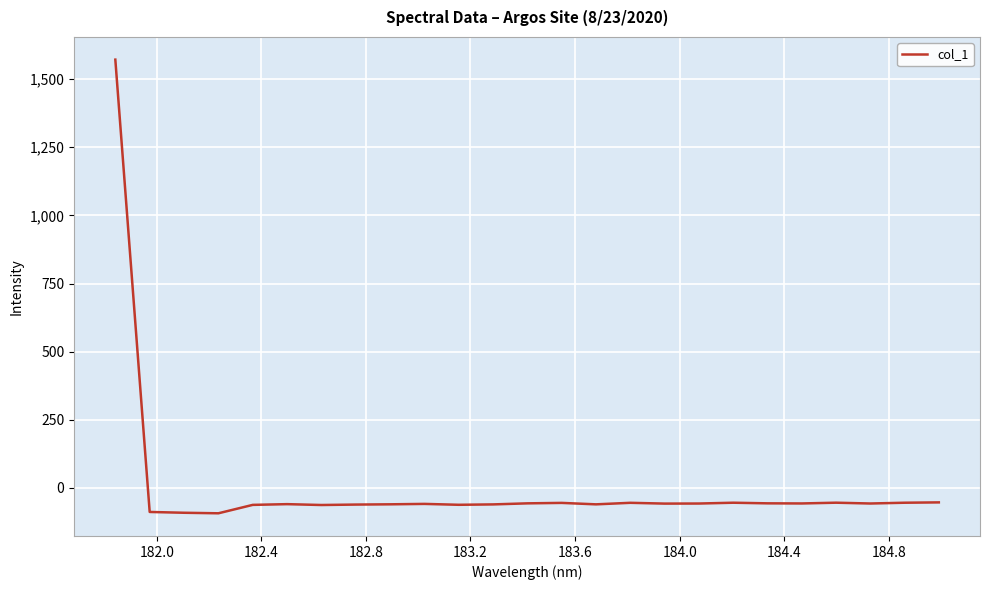

Does the chart display data point markers on the line(s)?

No